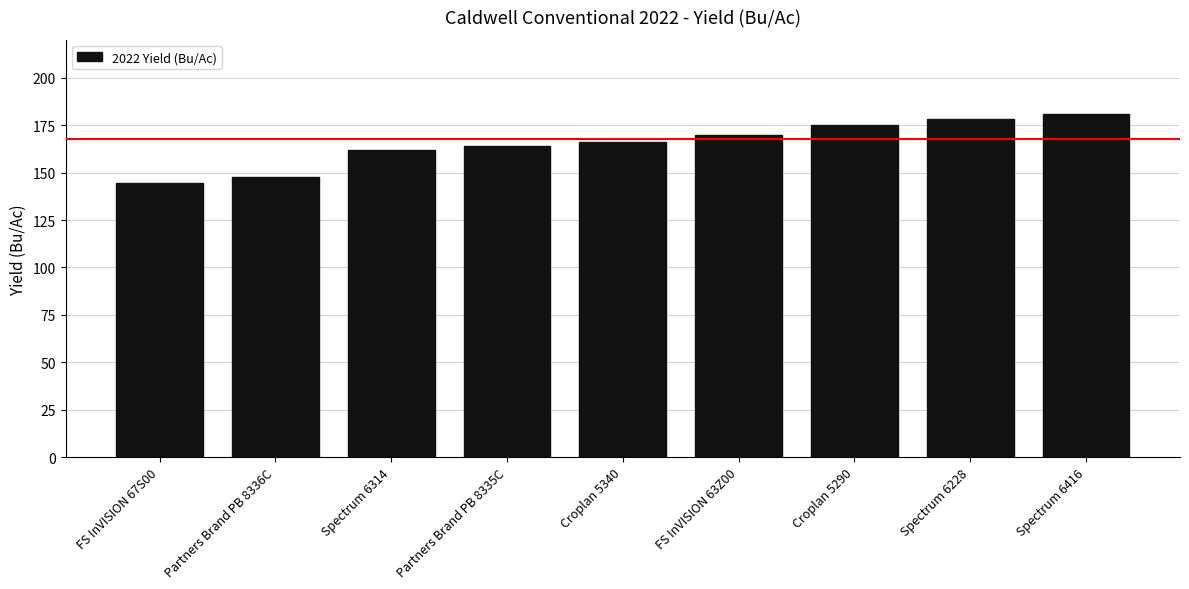

What is the difference between the values at Croplan 5340 and Partners Brand PB 8335C?

2.0